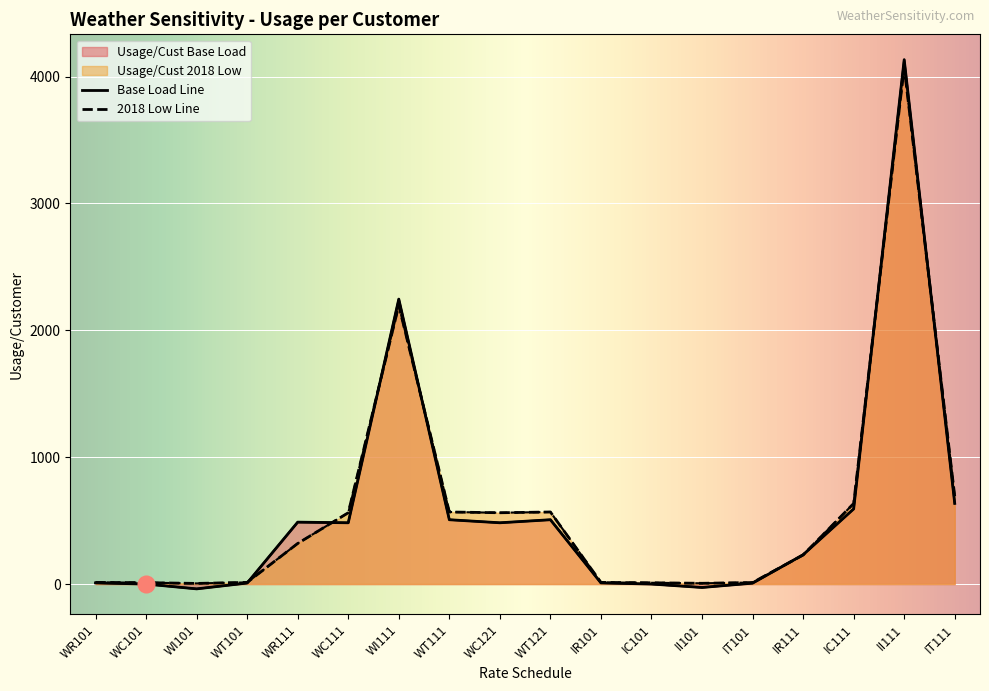

What is the difference between the highest and lowest values at II101?

33